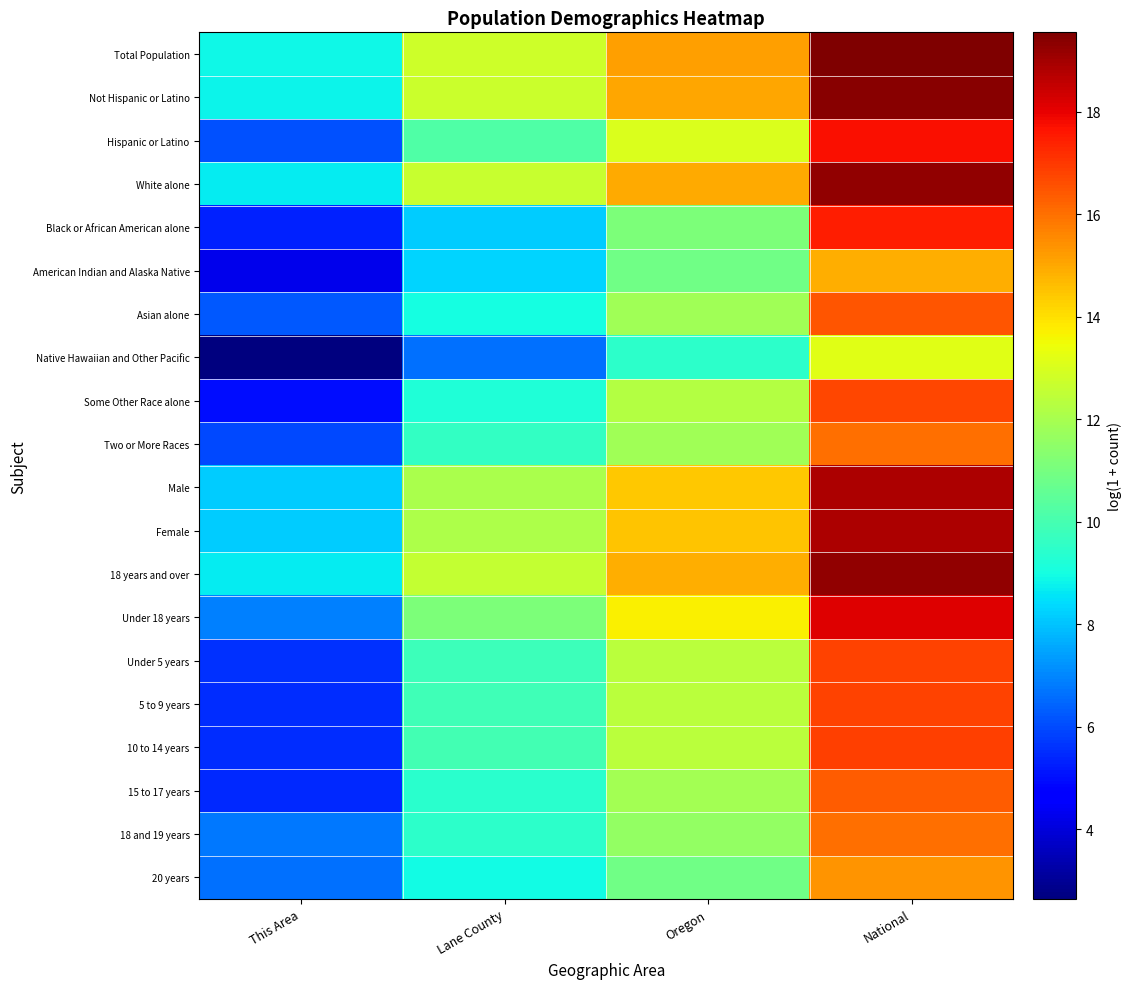

Between Lane County and Oregon, which is larger?

Oregon